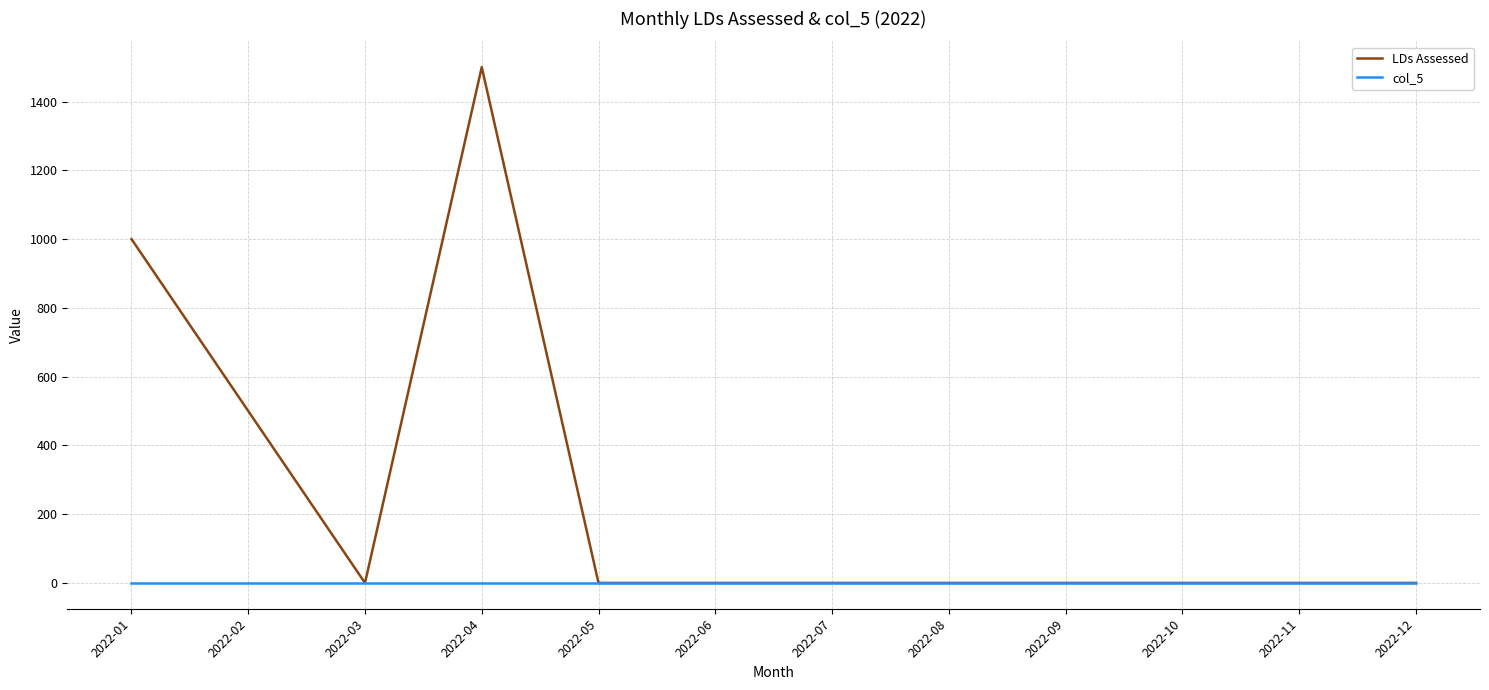

Is this an area chart (filled region under the line)?

No